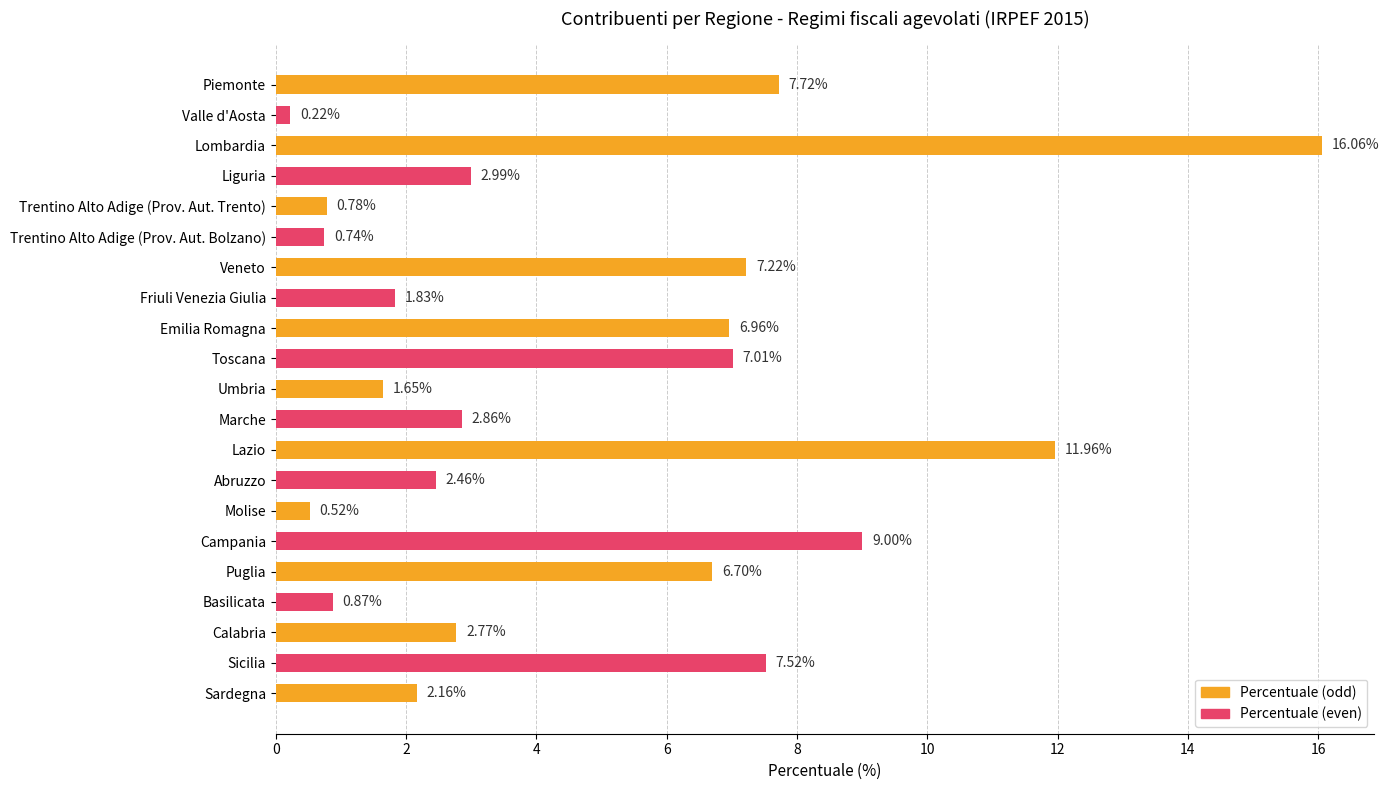

What is the label of the 1st bar from the bottom?

Sardegna